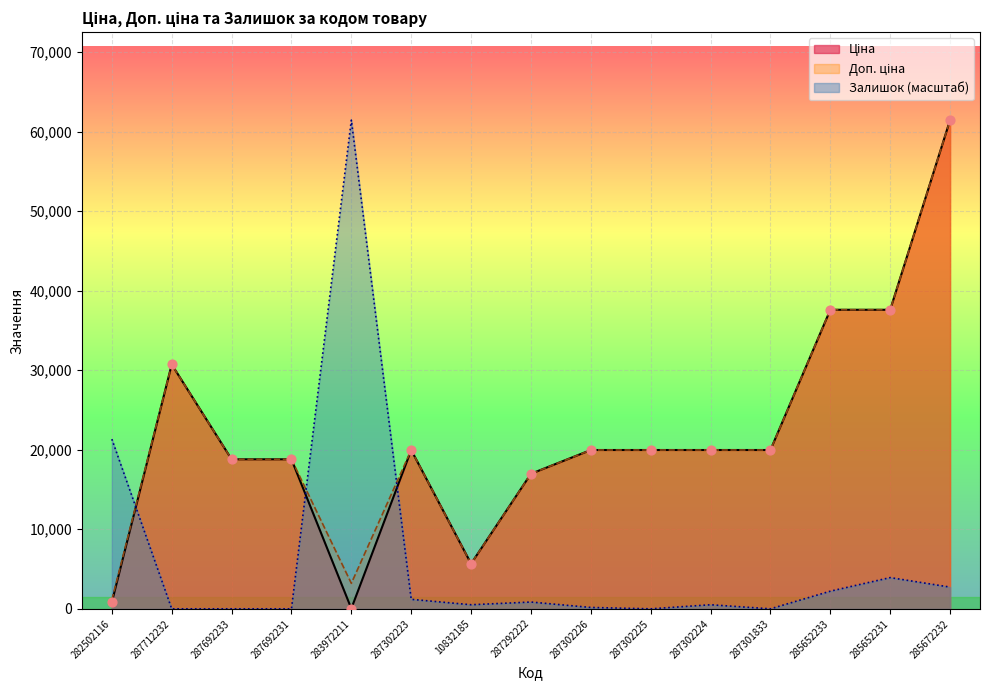

What is the total value across all series at 282502116?

23259.0